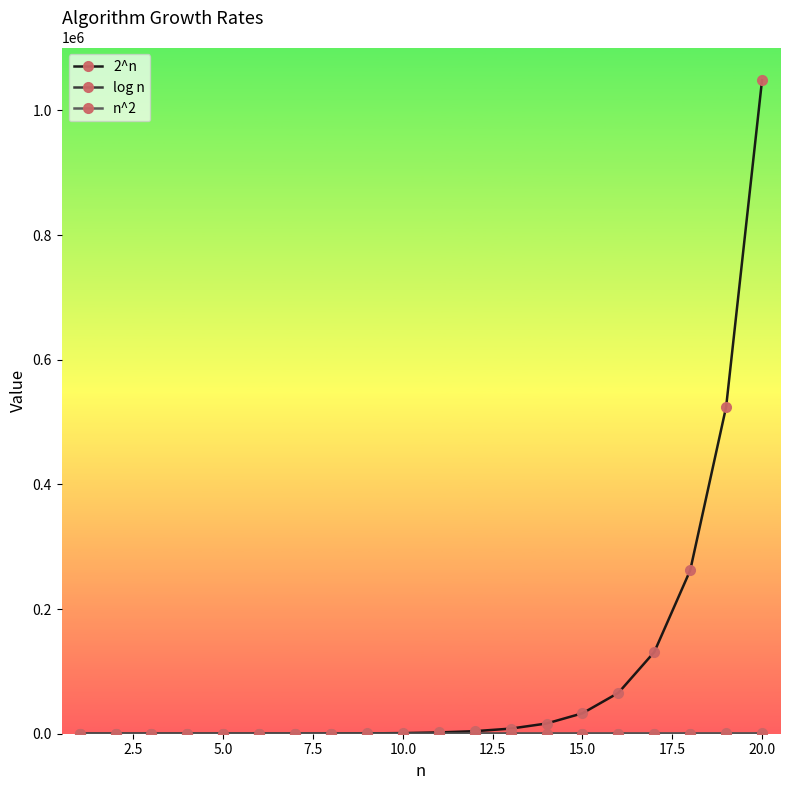

Which series has the largest total across all categories?

2^n